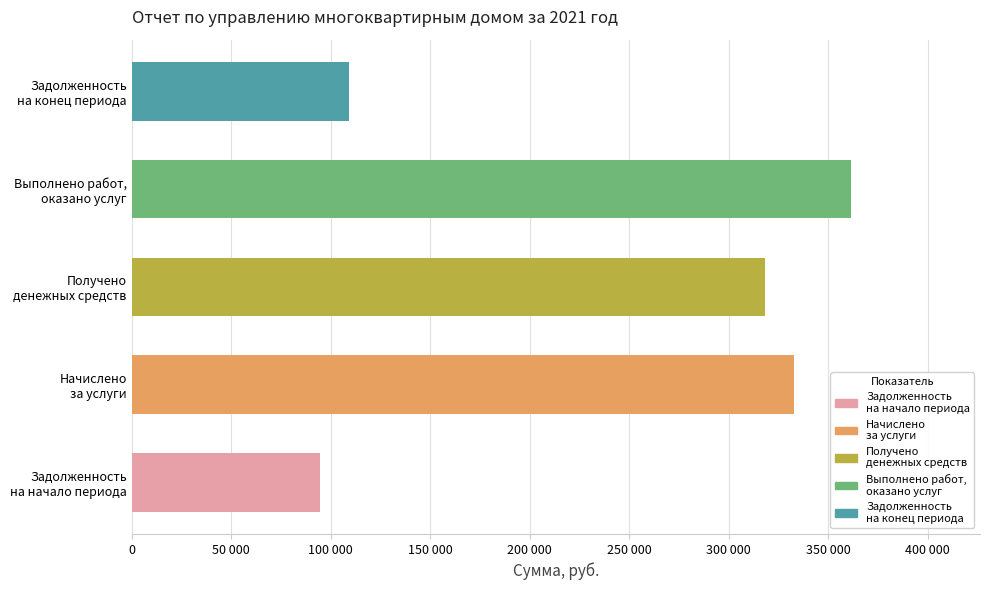

Are the bars horizontal?

Yes